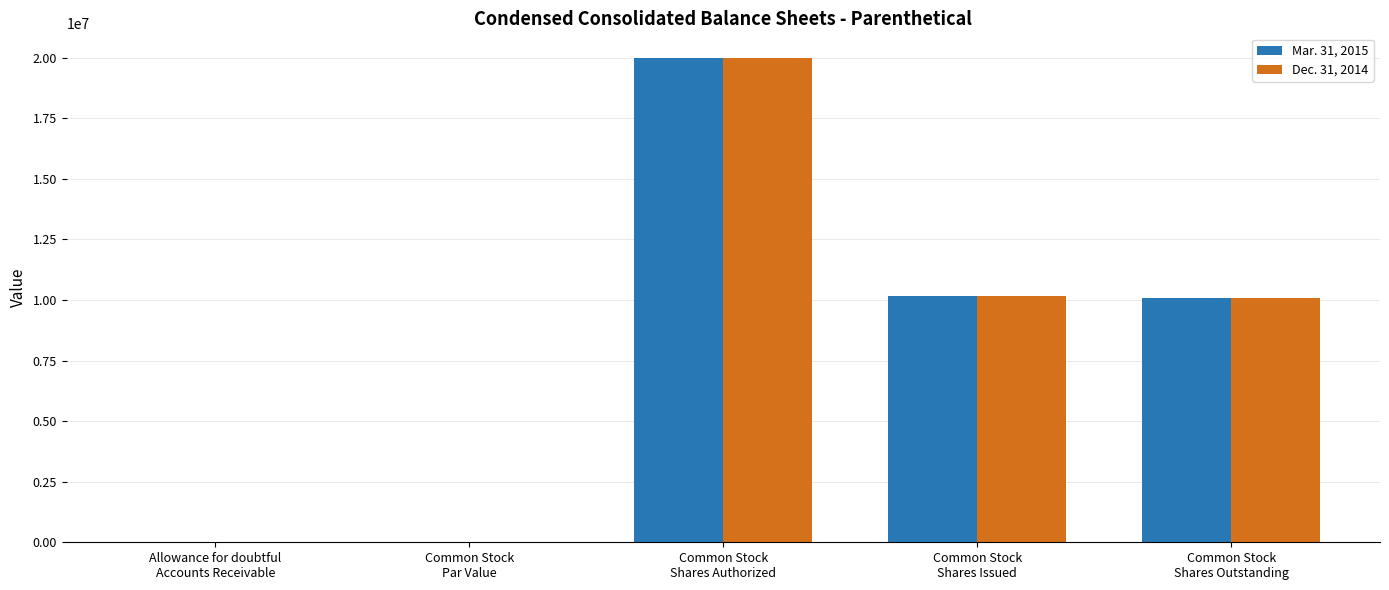

The value of Dec. 31, 2014 at Common Stock
Shares Outstanding is 16552376.8. True or false?

False